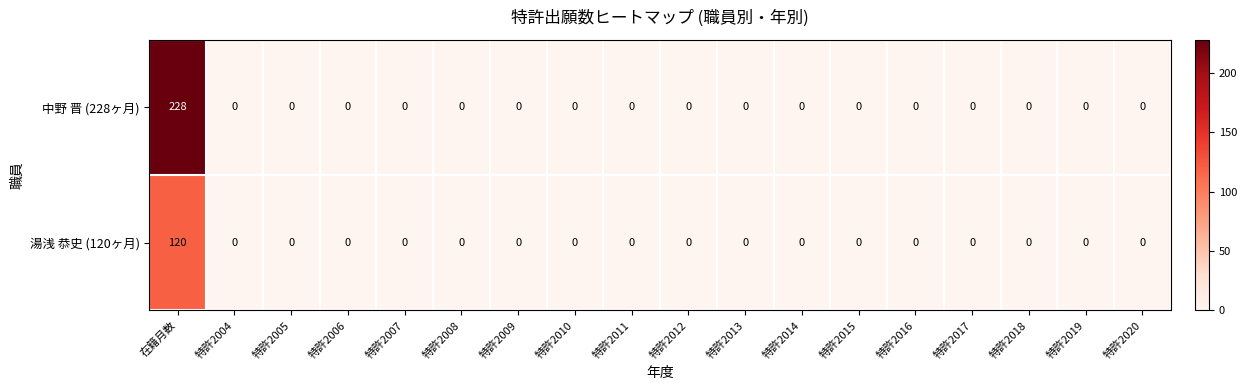

Which category has the highest value in the 湯浅 恭史 (120ヶ月) series?

在籍月数